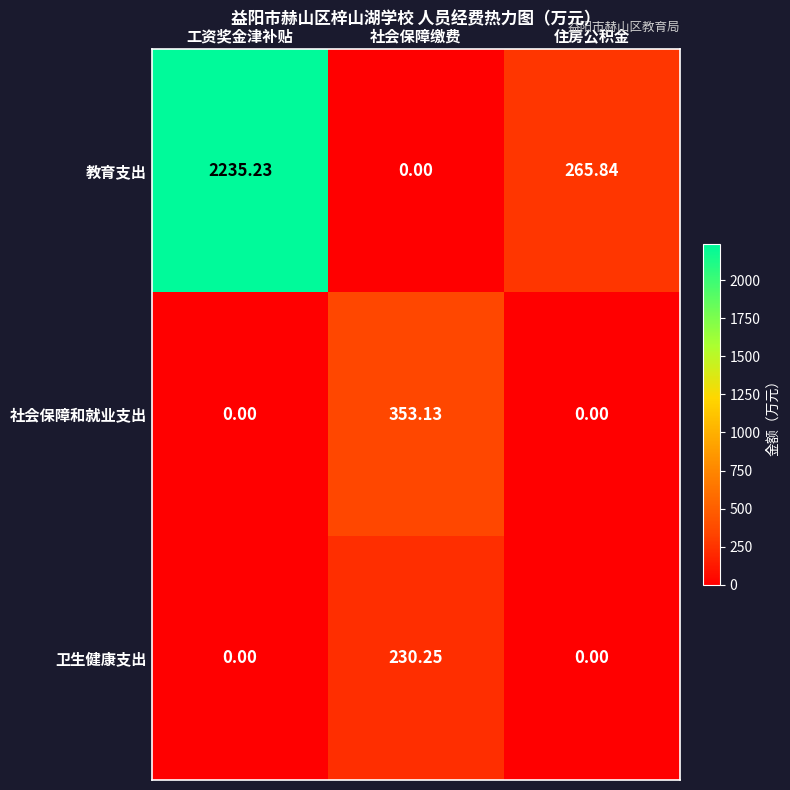

Rank the series by their maximum value, from highest to lowest.

教育支出, 社会保障和就业支出, 卫生健康支出